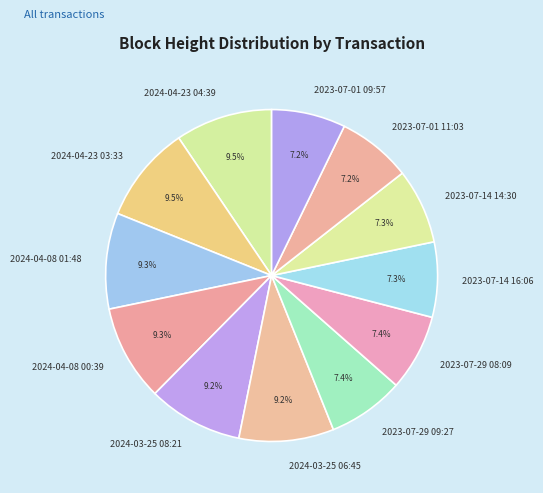

True or false: 2023-07-01 11:03 accounts for 1% of the total.

False